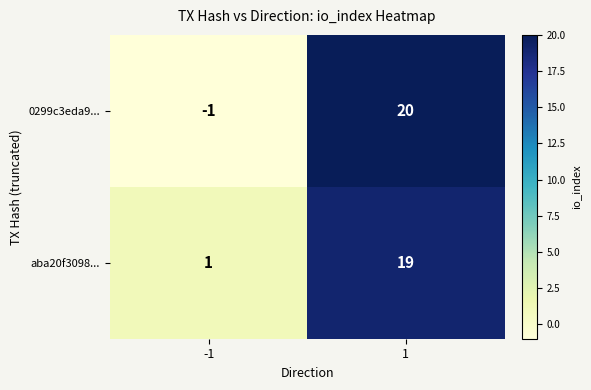

Which series has the widest spread of values?

0299c3eda9...